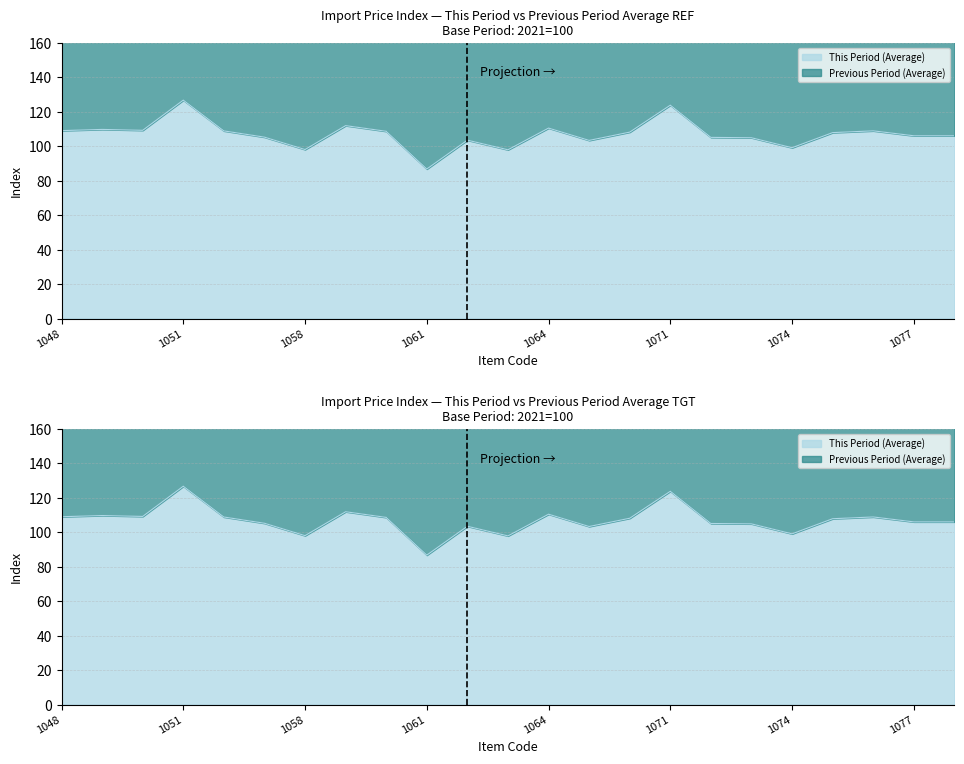

List the labels in order of value, smallest first.

1061, 1063, 1058, 1074, 1065, 1062, 1073, 1072, 1054, 1077, 1078, 1075, 1067, 1060, 1053, 1076, 1048, 1050, 1049, 1064, 1059, 1071, 1051